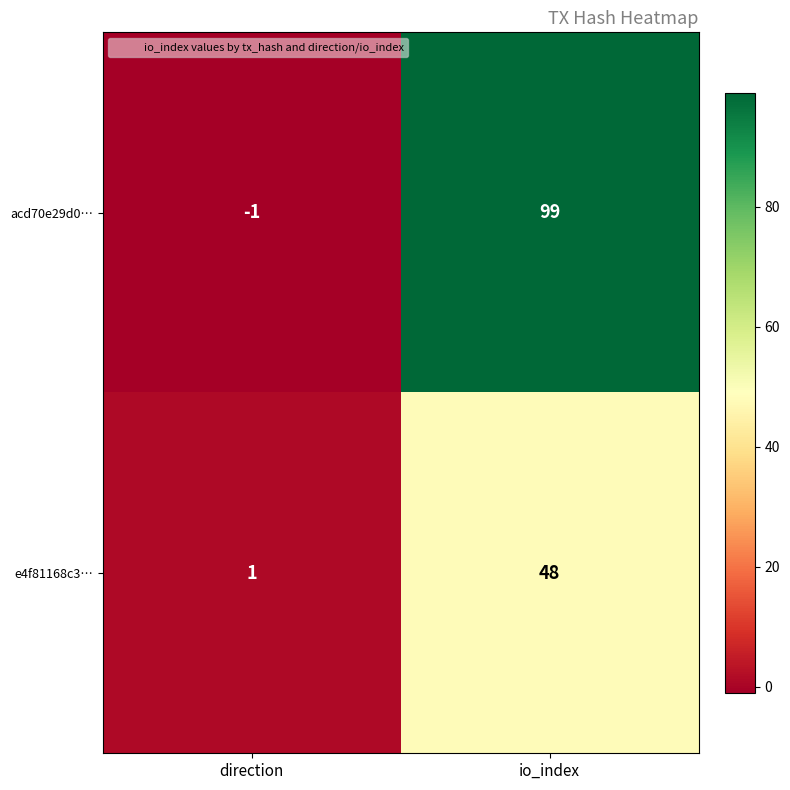

What is the sum of all acd70e29d0… values?

98